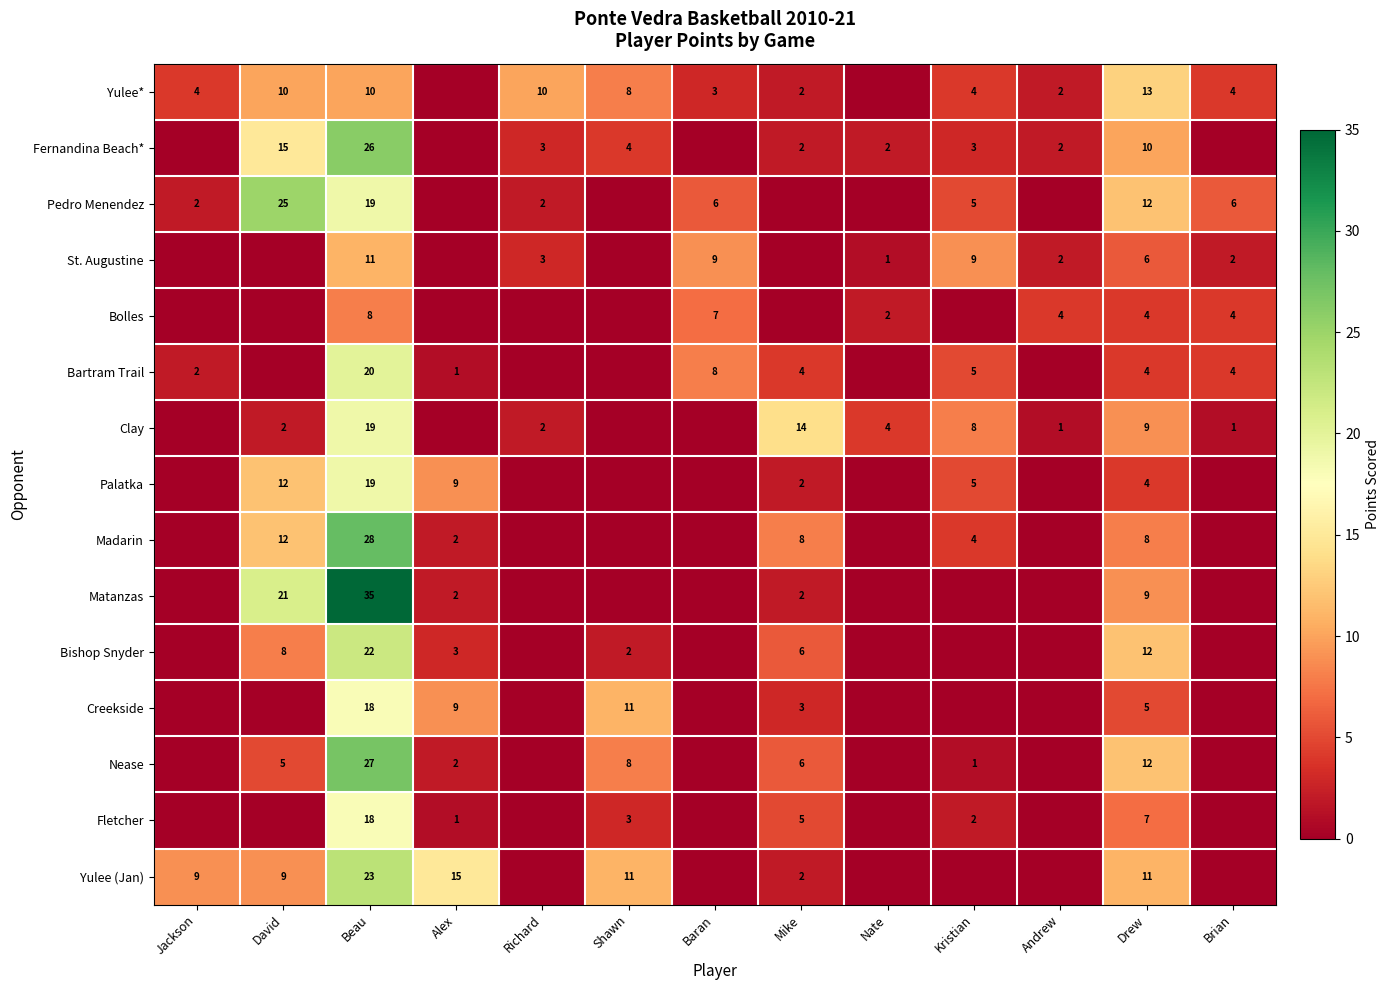

The Yulee* series shows 2 at Andrew. True or false?

True